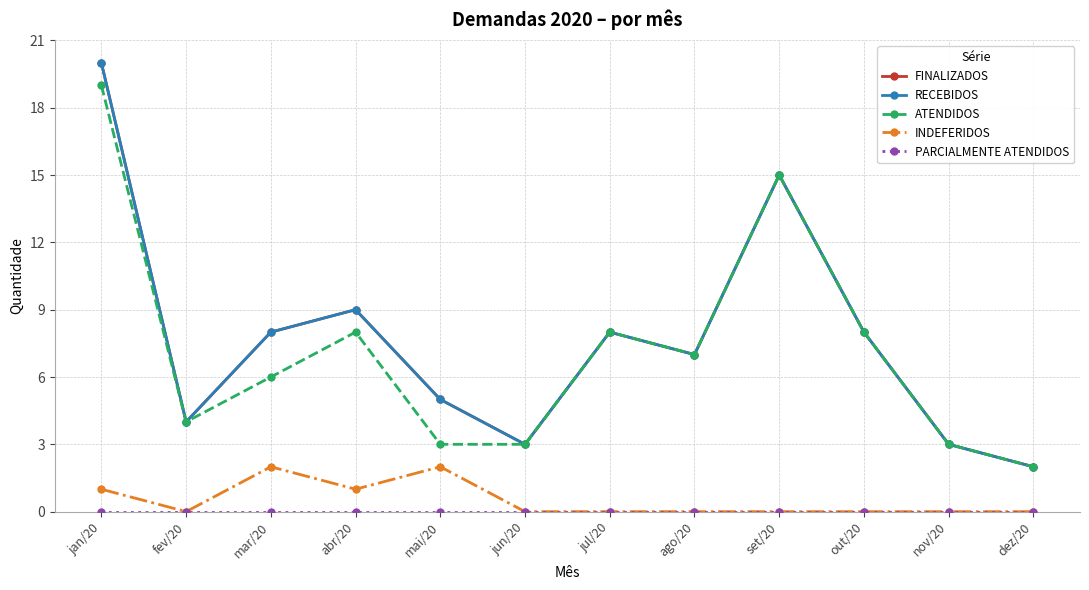

Which has a higher value, abr/20 or mai/20?

abr/20